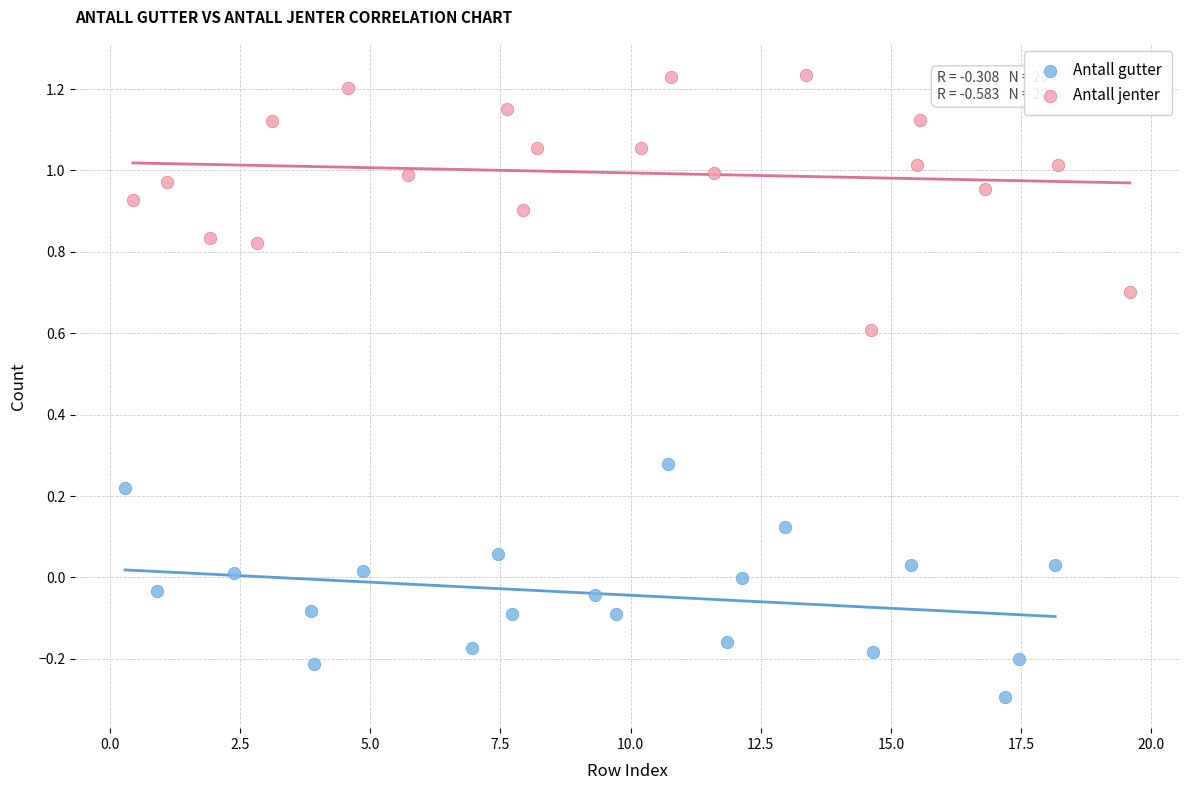

Which series has the largest Y range (max minus min)?

Antall jenter